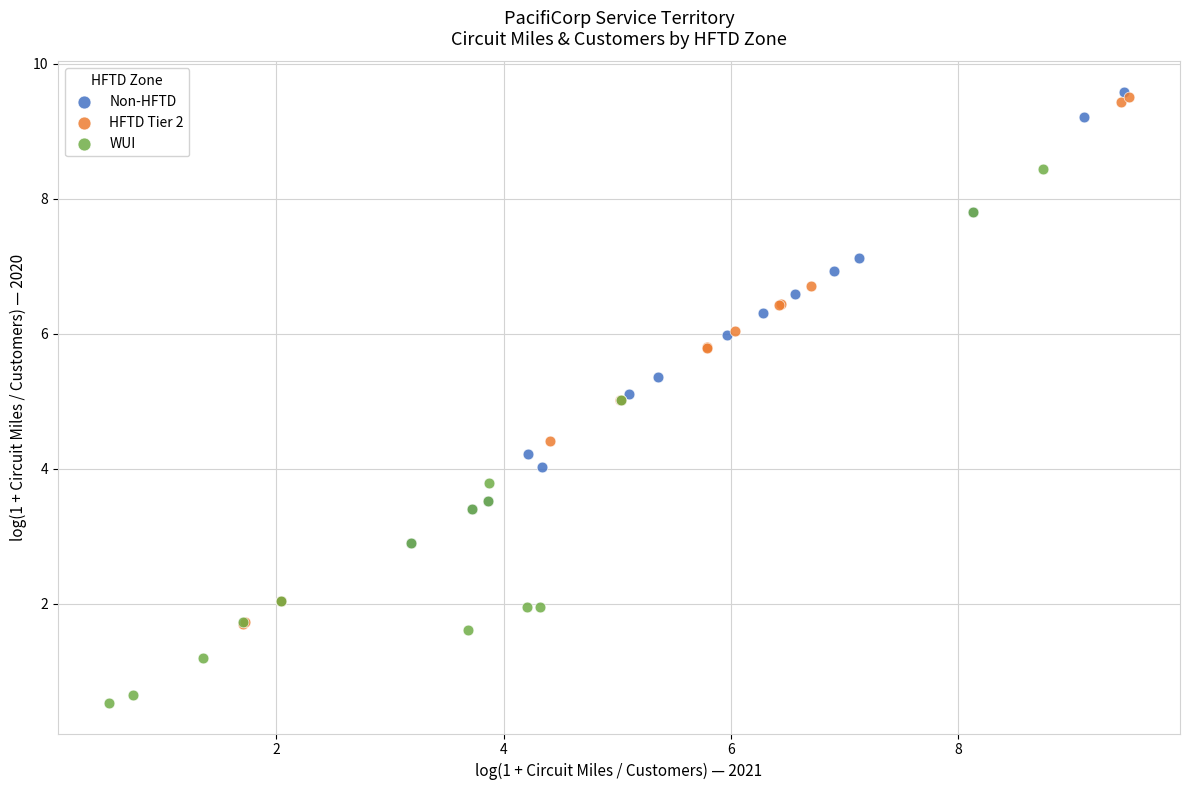

Which series contains the lowest Y value?

WUI